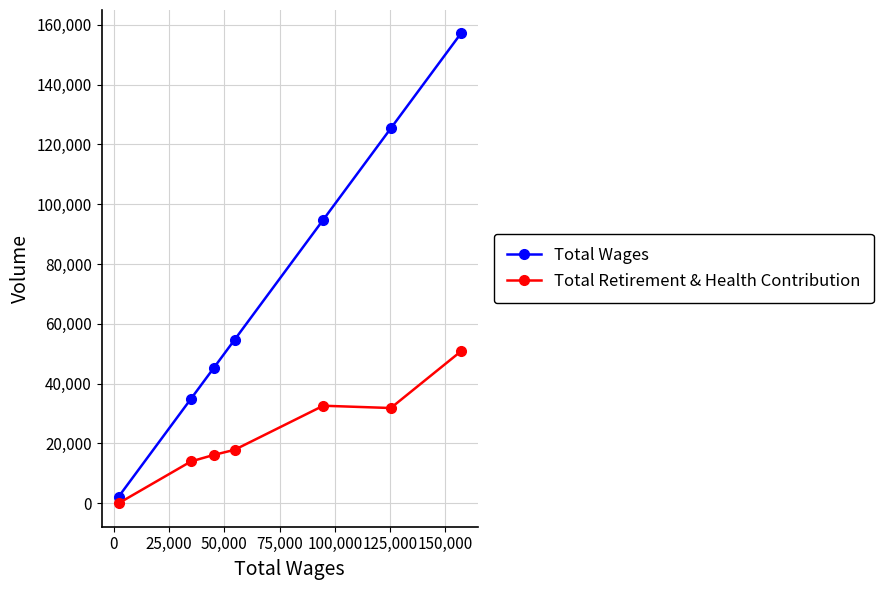

True or false: Total Wages has more than 0 points higher than both neighbors.

False